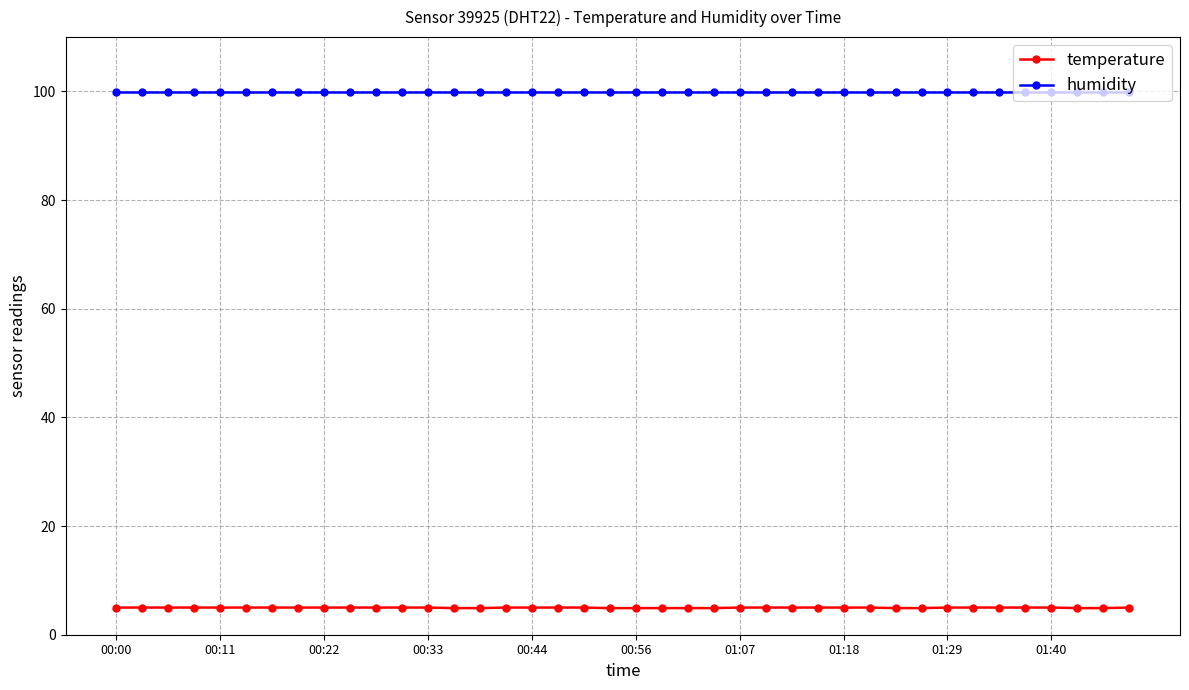

What is the smallest value displayed?

4.9